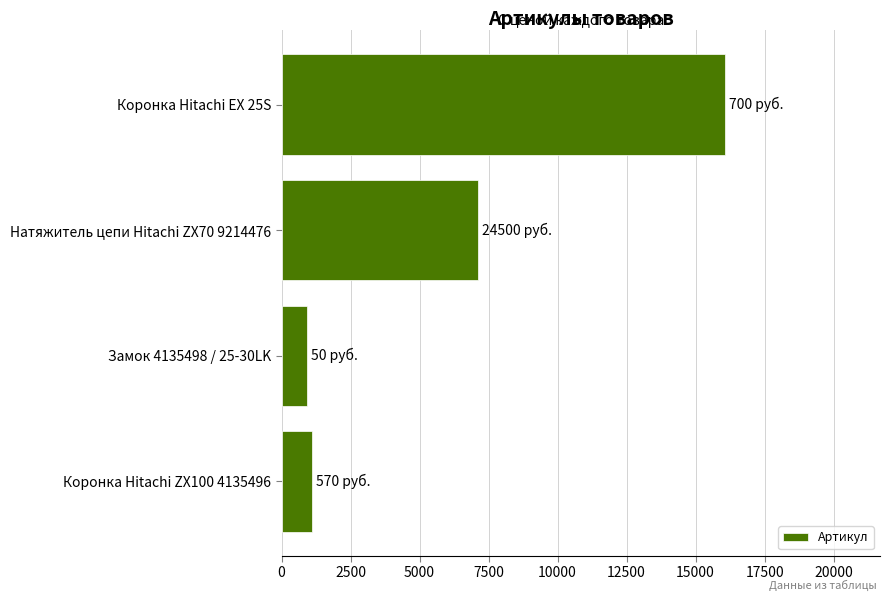

How many values are below 7111?

2